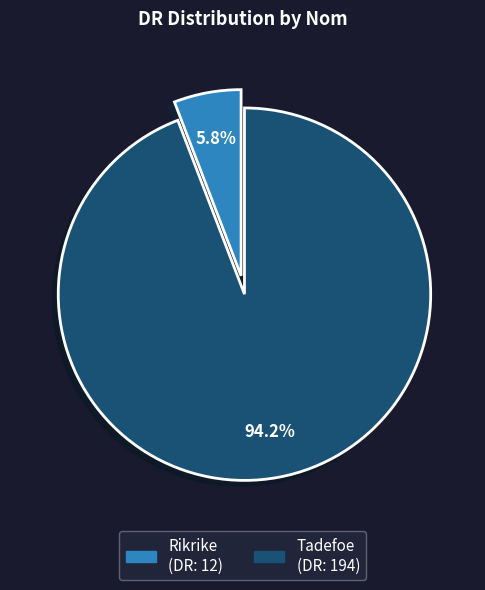

True or false: Rikrike accounts for 1% of the total.

False